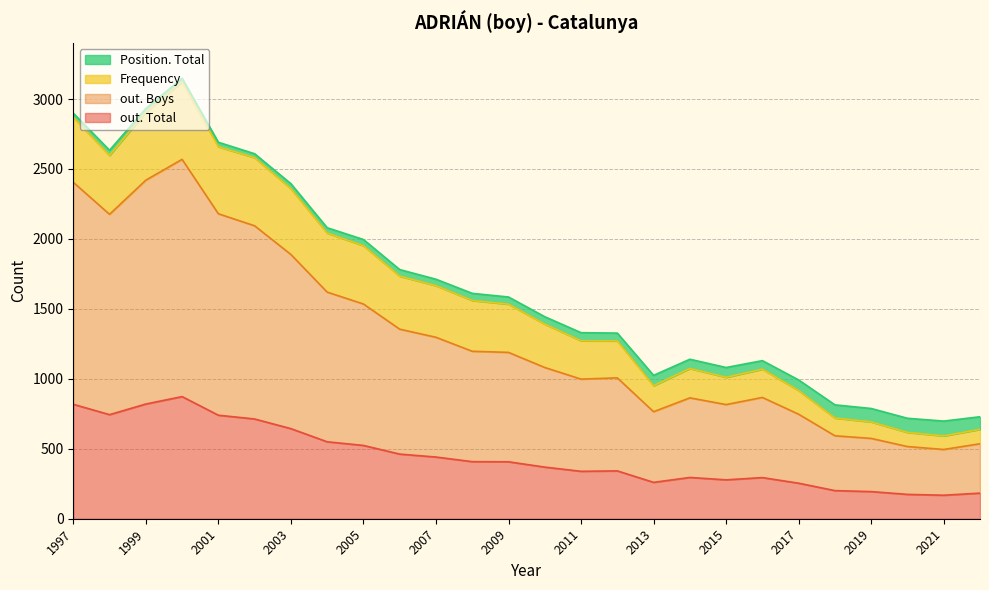

What is the difference between the maximum and minimum values in the Frequency series?

457